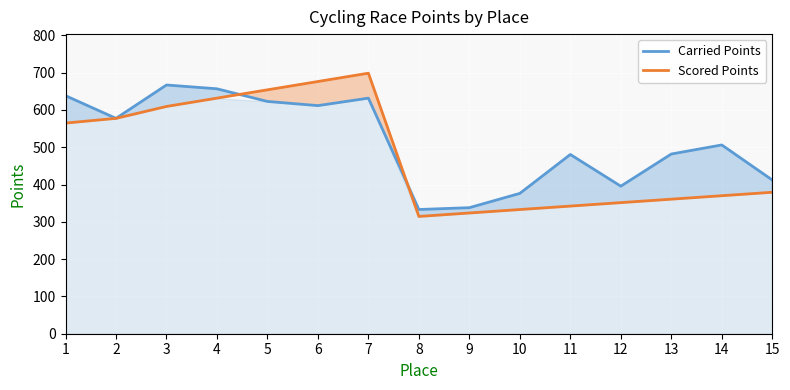

Which category has the lowest value in the Scored Points series?

8